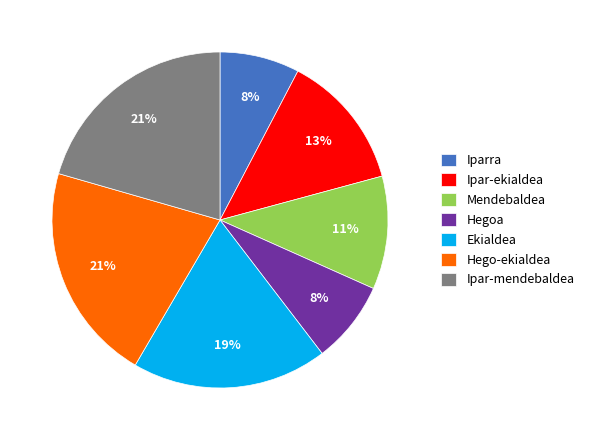

To the nearest percent, what is the combined percentage of Hegoa and Mendebaldea?

19%